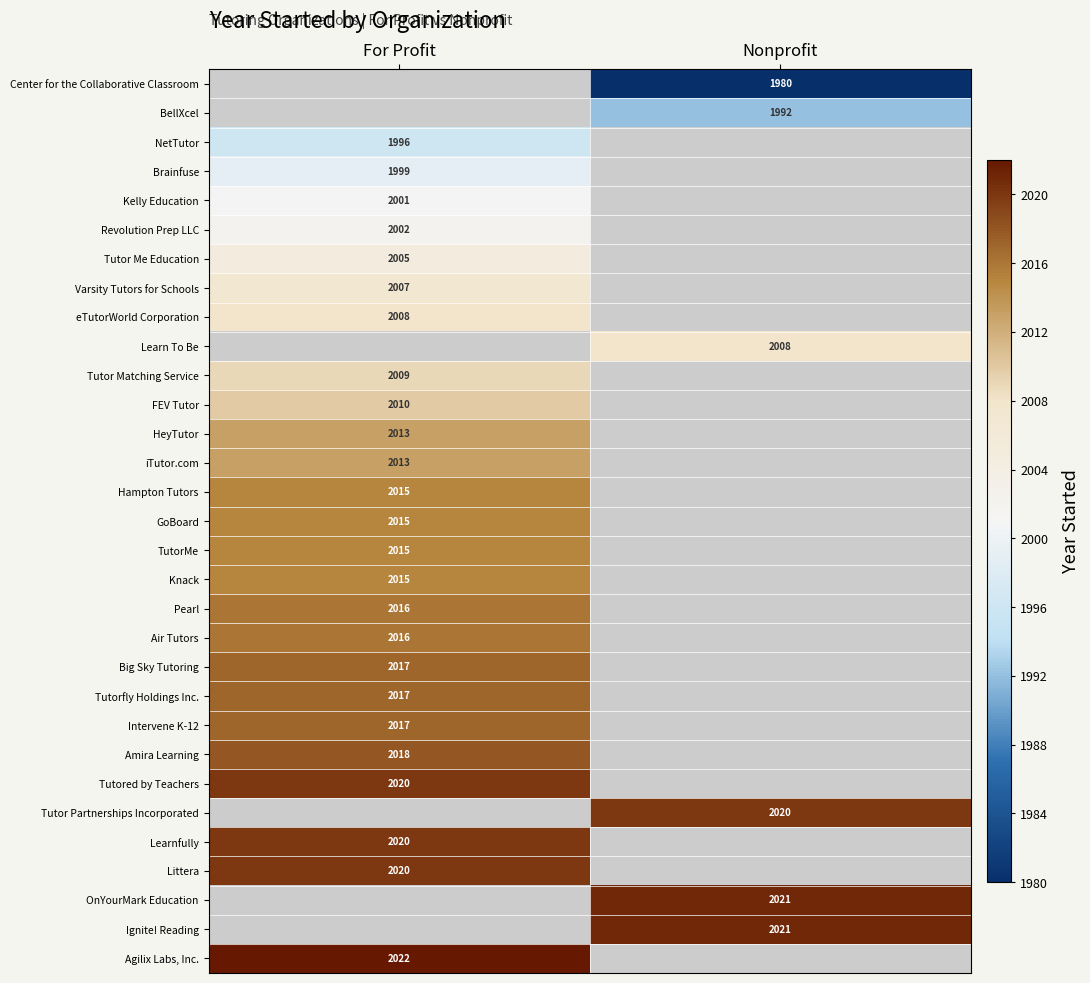

Between For Profit and Nonprofit, which is larger?

Nonprofit